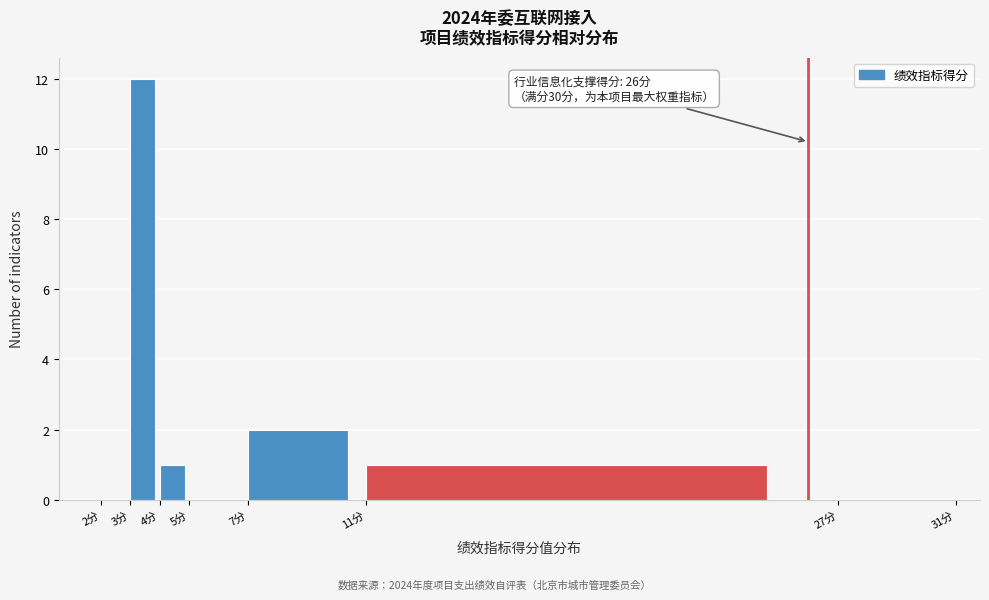

Over which range of the x-axis is the bar tallest?

3 to 4